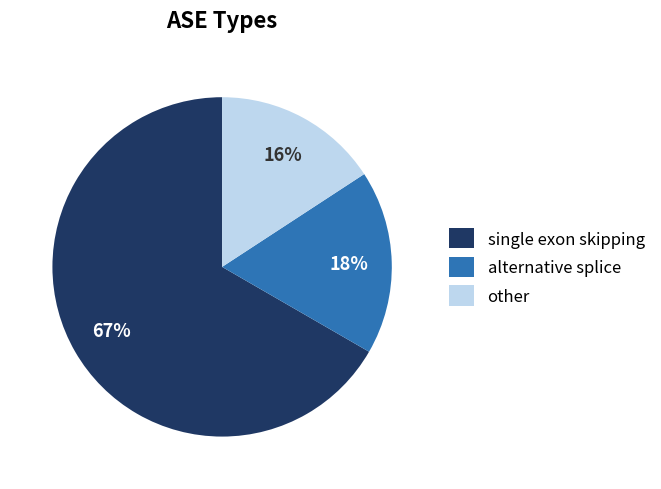

True or false: single exon skipping accounts for 77% of the total.

False